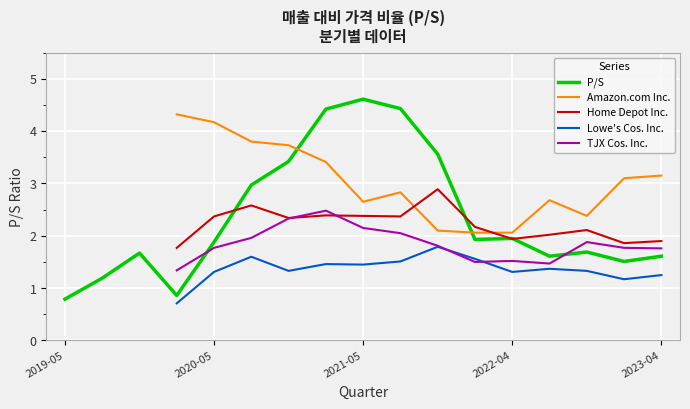

Does the chart display data point markers on the line(s)?

No